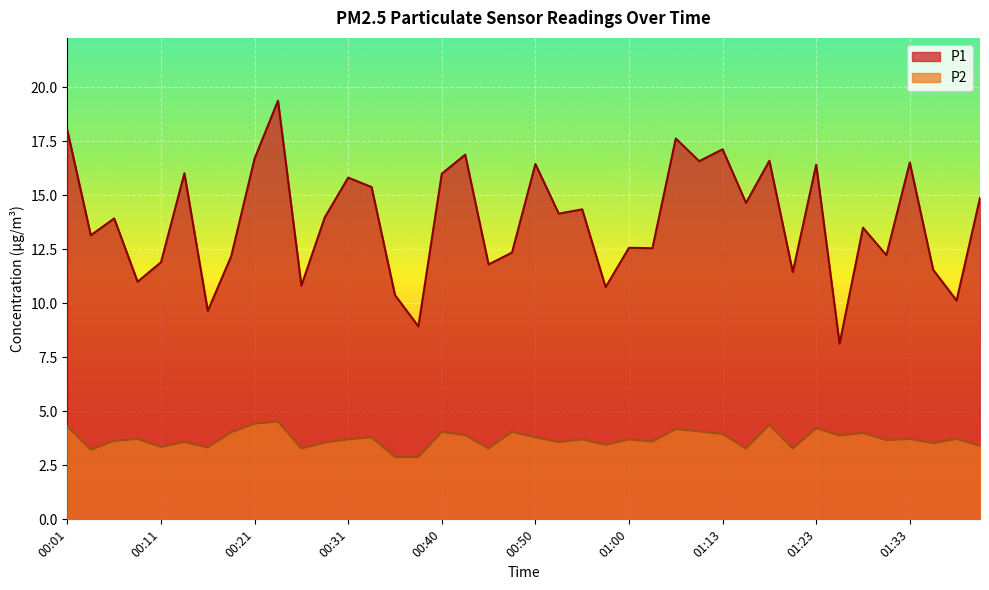

At which category does the chart reach its minimum across all series?

00:36